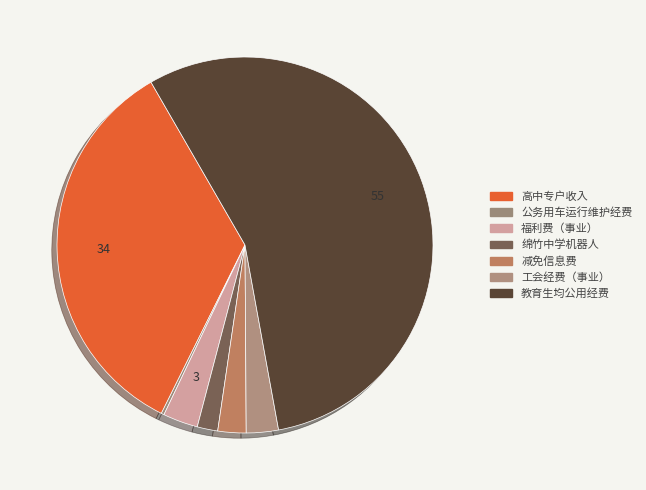

To the nearest percent, what is the combined percentage of 减免信息费 and 绵竹中学机器人?

4%